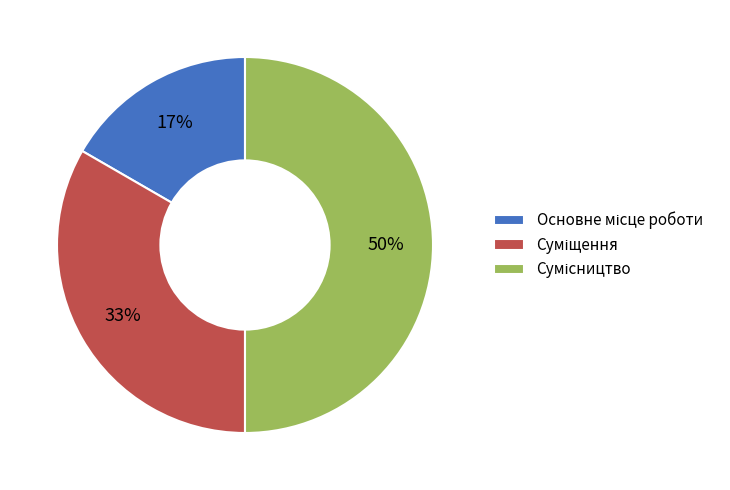

To the nearest percent, what is the difference between the largest and smallest slice percentages?

33%